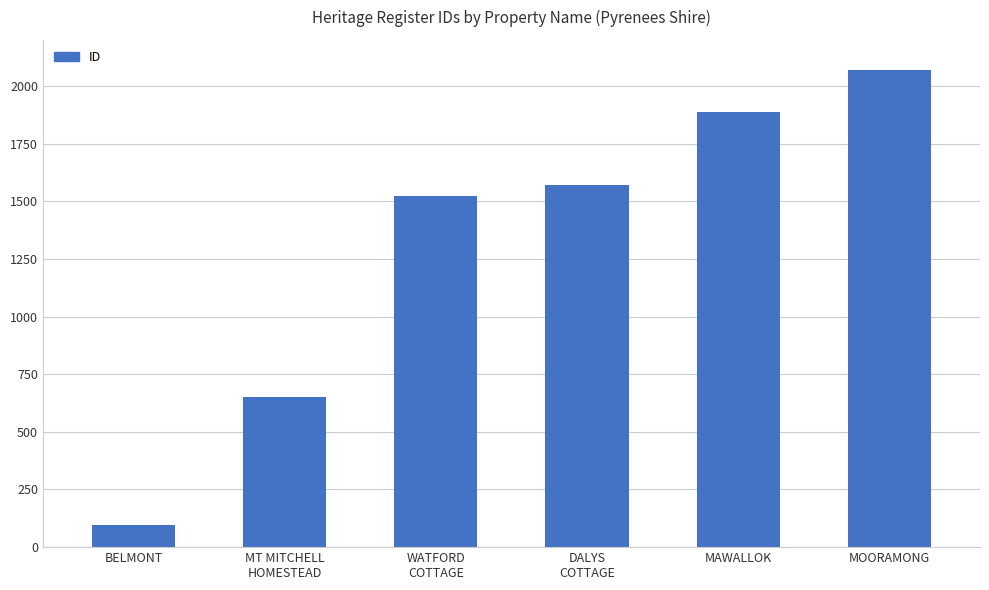

Reading left to right, what are all the values shown in this chart?

95	652	1525	1572	1888	2071